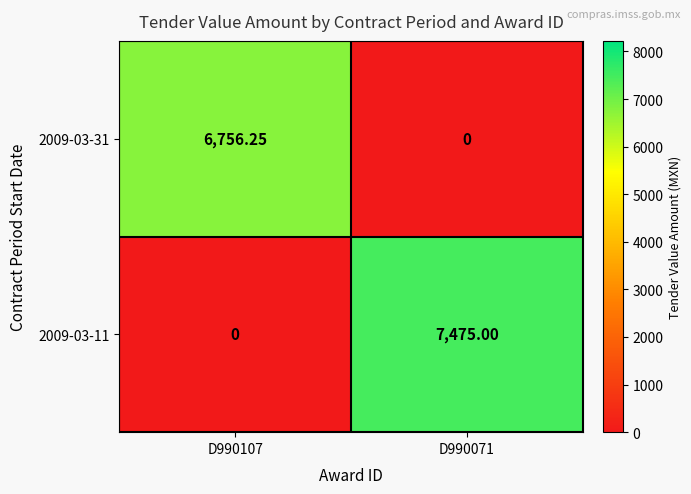

Which label corresponds to the largest value in the chart?

D990071